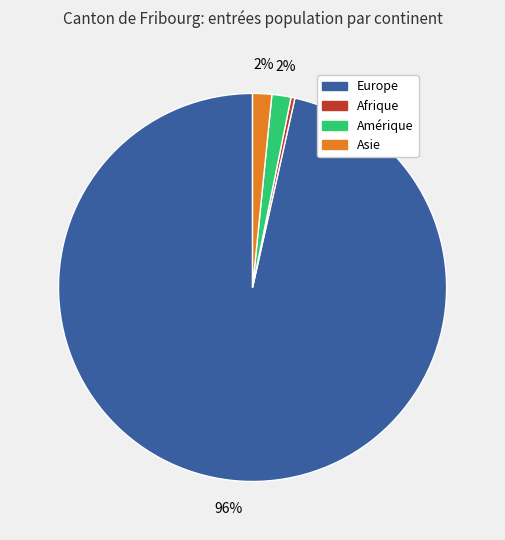

Count the number of slices in the pie.

4